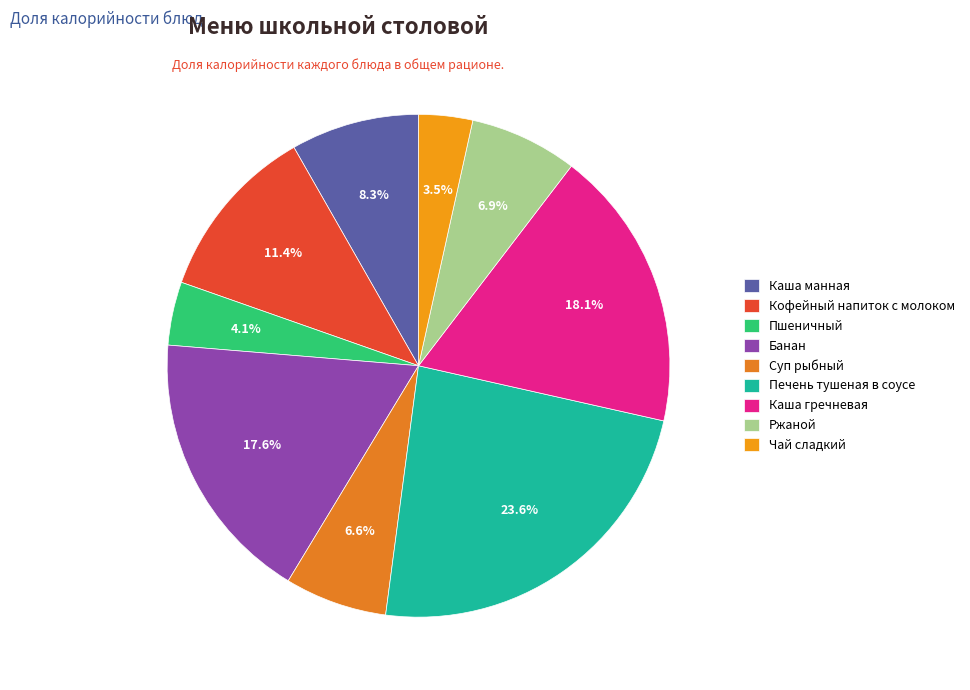

Does any single category account for the majority?

No